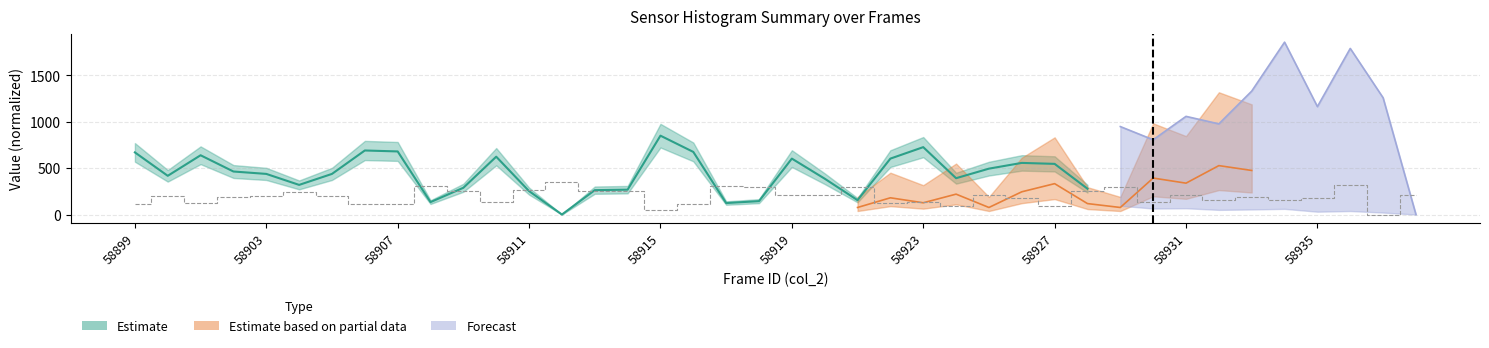

List the labels in order of value, largest first.

13, 37, 18, 58935, 19, 22, 30, 12, 14, 15, 29, 10, 58919, 20, 21, 32, 39, 26, 58903, 58923, 58915, 58911, 34, 27, 36, 33, 35, 24, 31, 11, 58907, 23, 58899, 17, 58931, 58927, 28, 25, 16, 38